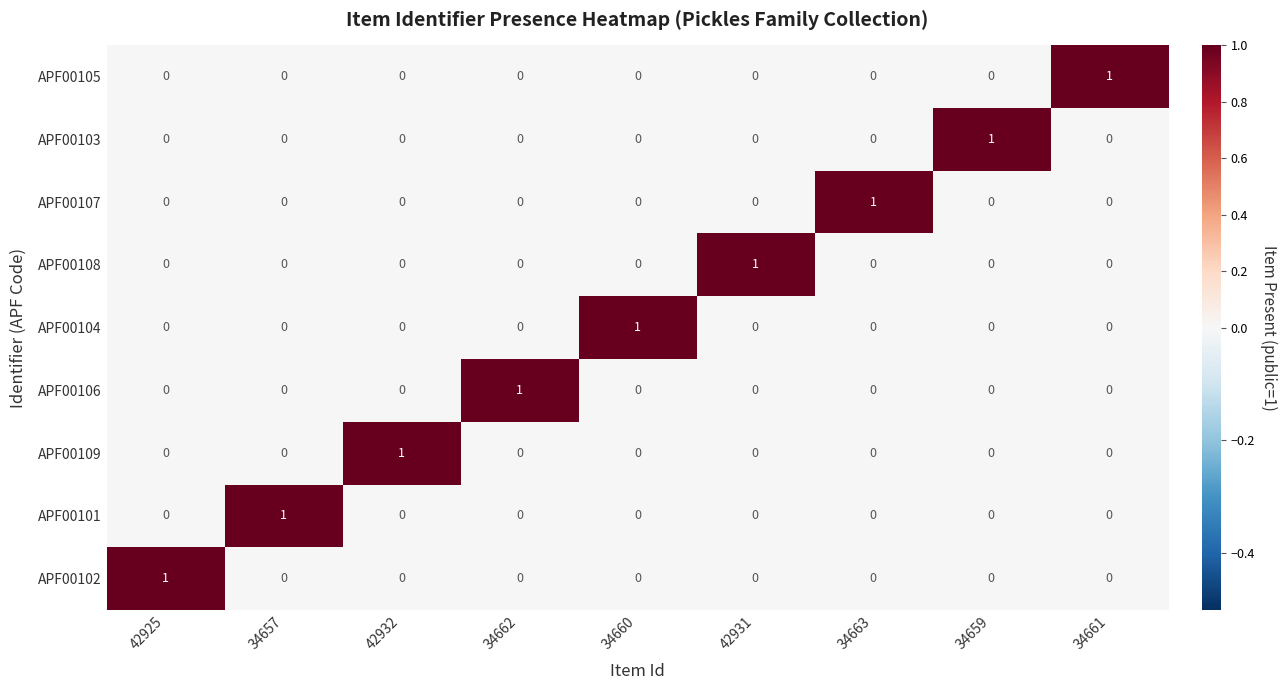

At how many categories does at least one series exceed 0?

9